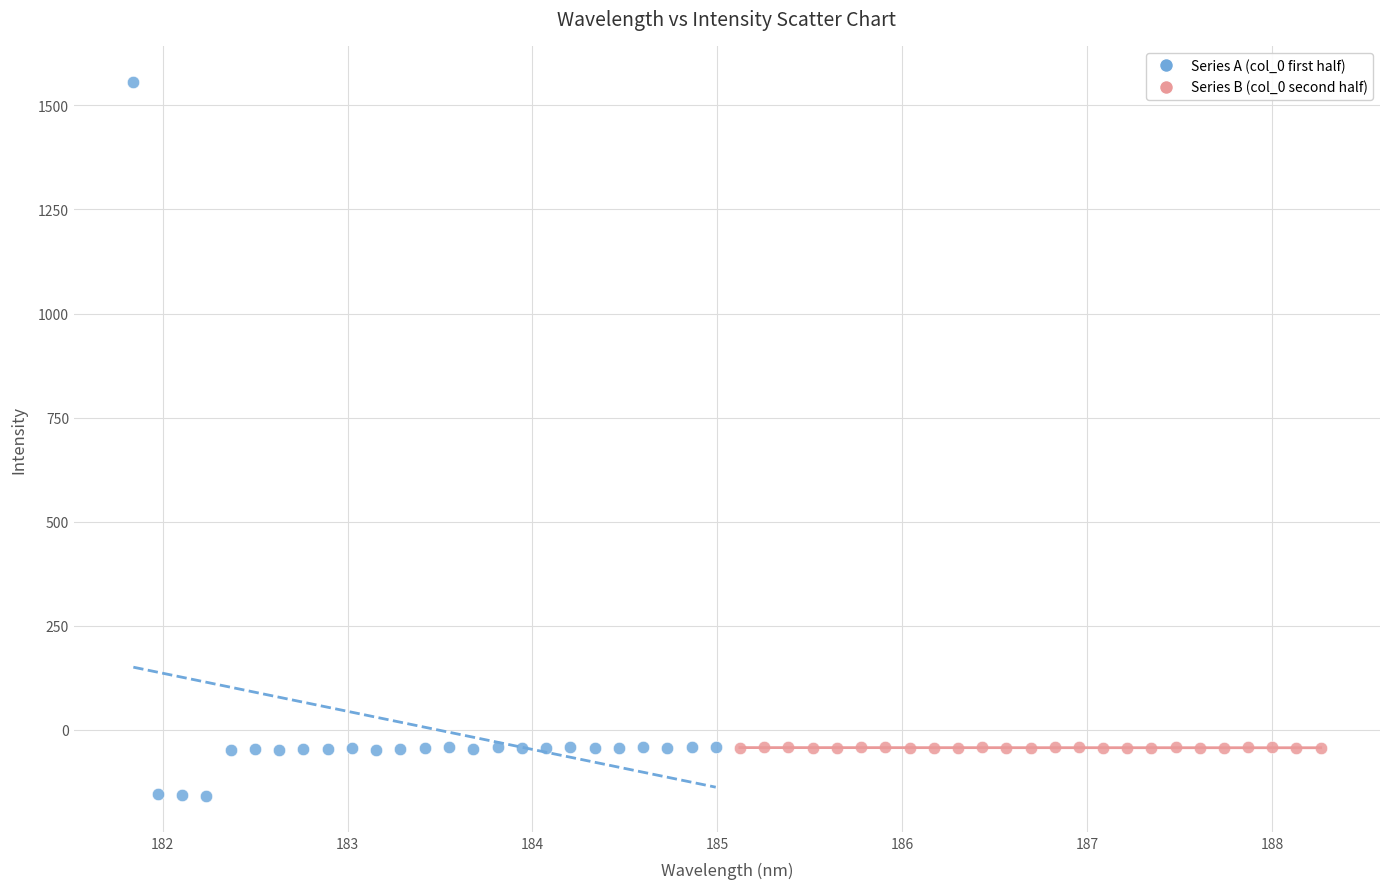

What are all the series names shown in the legend?

Series A (col_0 first half), Series B (col_0 second half)